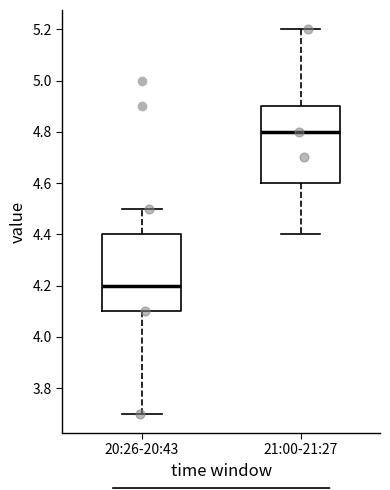

Reading left to right, transcribe this box plot: for each box, give where its median line is, the range the box spans, and where its two whiskers end, as read against the y-axis. The values are not printed on the chart, so give them approximately, as read against the axis.

20:26-20:43: median 4.2, box 4.1 to 4.4, whiskers 3.7 to 4.5
21:00-21:27: median 4.8, box 4.6 to 4.9, whiskers 4.4 to 5.2